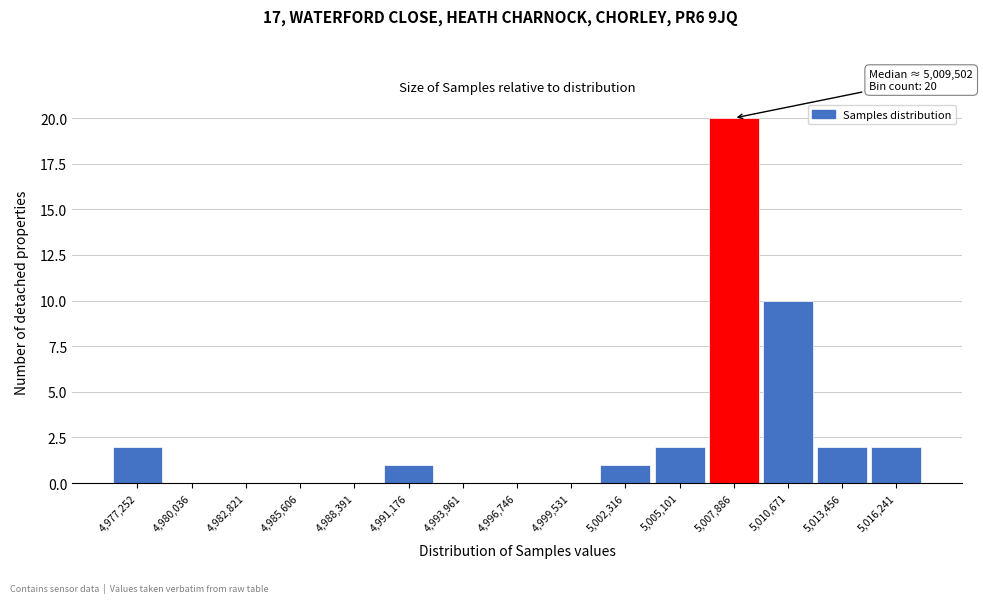

Reading left to right, transcribe all the data shown in this chart.

4,977,252=2	4,980,036=0	4,982,821=0	4,985,606=0	4,988,391=0	4,991,176=1	4,993,961=0	4,996,746=0	4,999,531=0	5,002,316=1	5,005,101=2	5,007,886=20	5,010,671=10	5,013,456=2	5,016,241=2